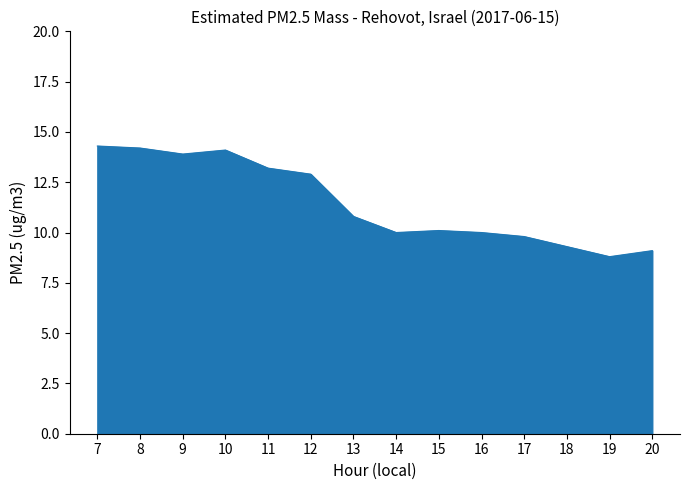

What is the change in value from 14 to 20?

-0.9